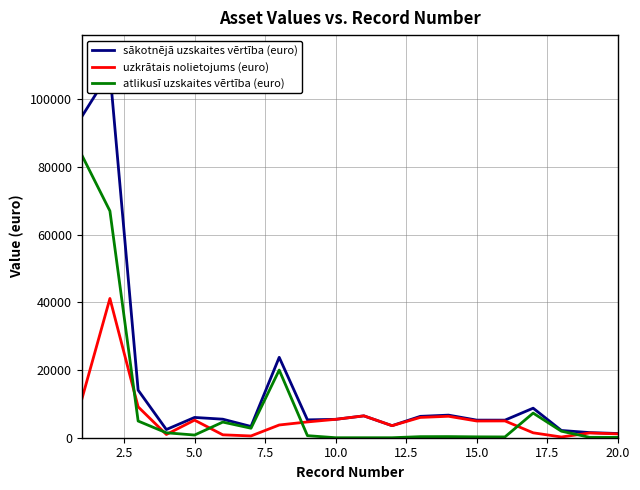

How many data points in uzkrātais nolietojums (euro) are above 4939?

10